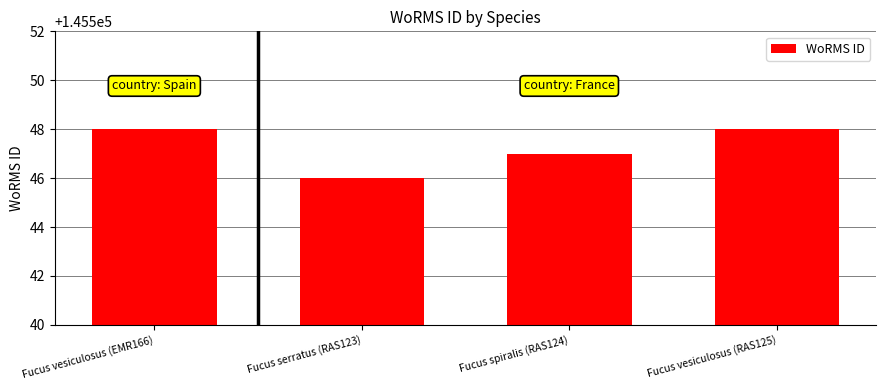

At which category does the chart reach its minimum across all series?

Fucus serratus (RAS123)